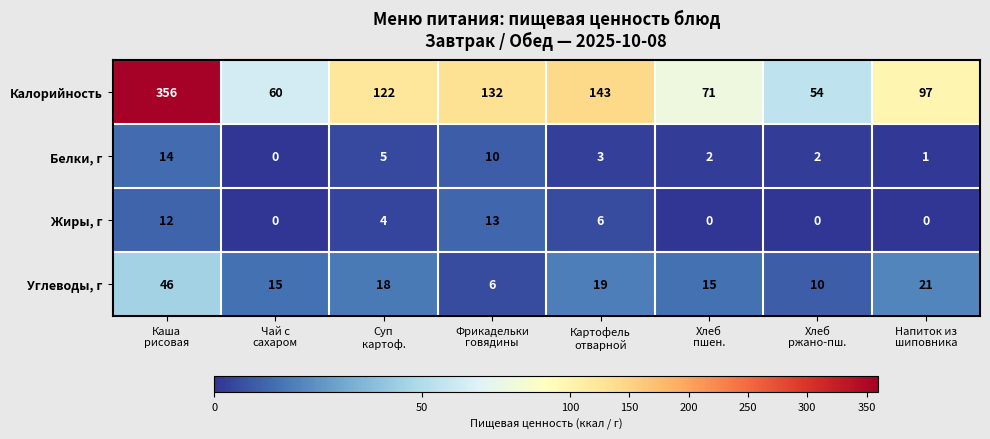

What is the maximum value for Углеводы, г?

46